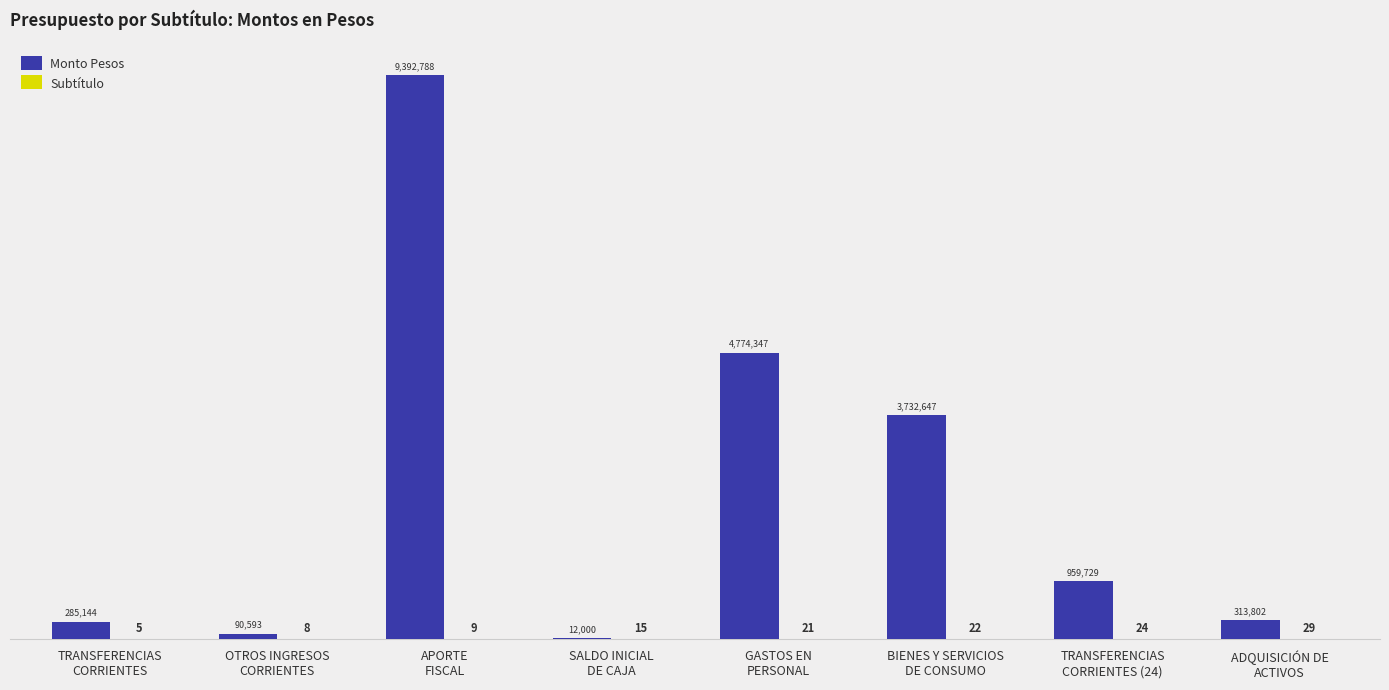

Is it true that Subtítulo equals 21 at GASTOS EN
PERSONAL?

True